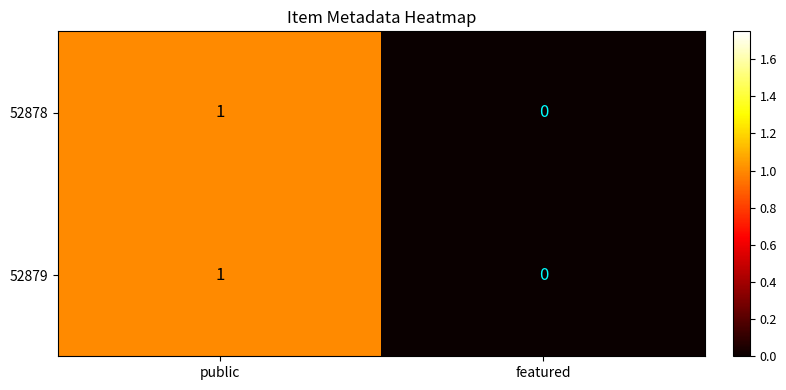

At which category is the sum across all series the highest?

public